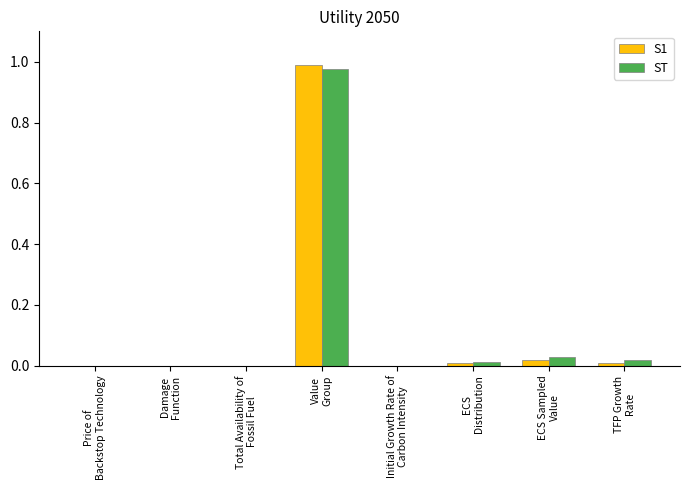

The value of S1 at Initial Growth Rate of
Carbon Intensity is 0.0. True or false?

True